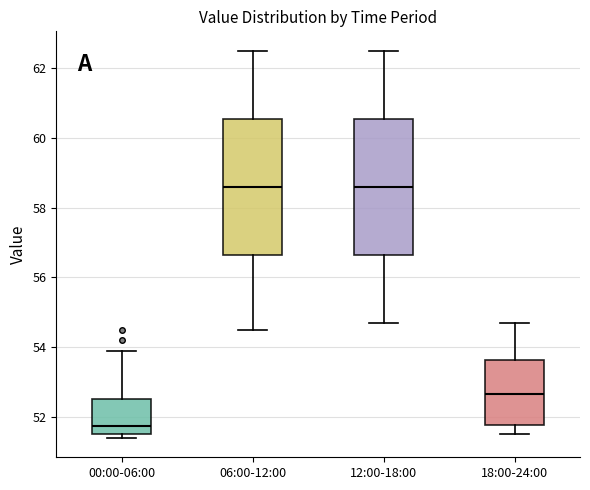

Reading left to right, read every box against the y-axis: the position of its median line, the range the box covers, and the ends of its whiskers. The values are not printed on the chart, so give them approximately, as read against the axis.

00:00-06:00: median 51.8, box 51.6 to 52.6, whiskers 51.4 to 54.0
06:00-12:00: median 58.6, box 56.6 to 60.6, whiskers 54.6 to 62.6
12:00-18:00: median 58.6, box 56.6 to 60.6, whiskers 54.8 to 62.6
18:00-24:00: median 52.6, box 51.8 to 53.6, whiskers 51.6 to 54.8